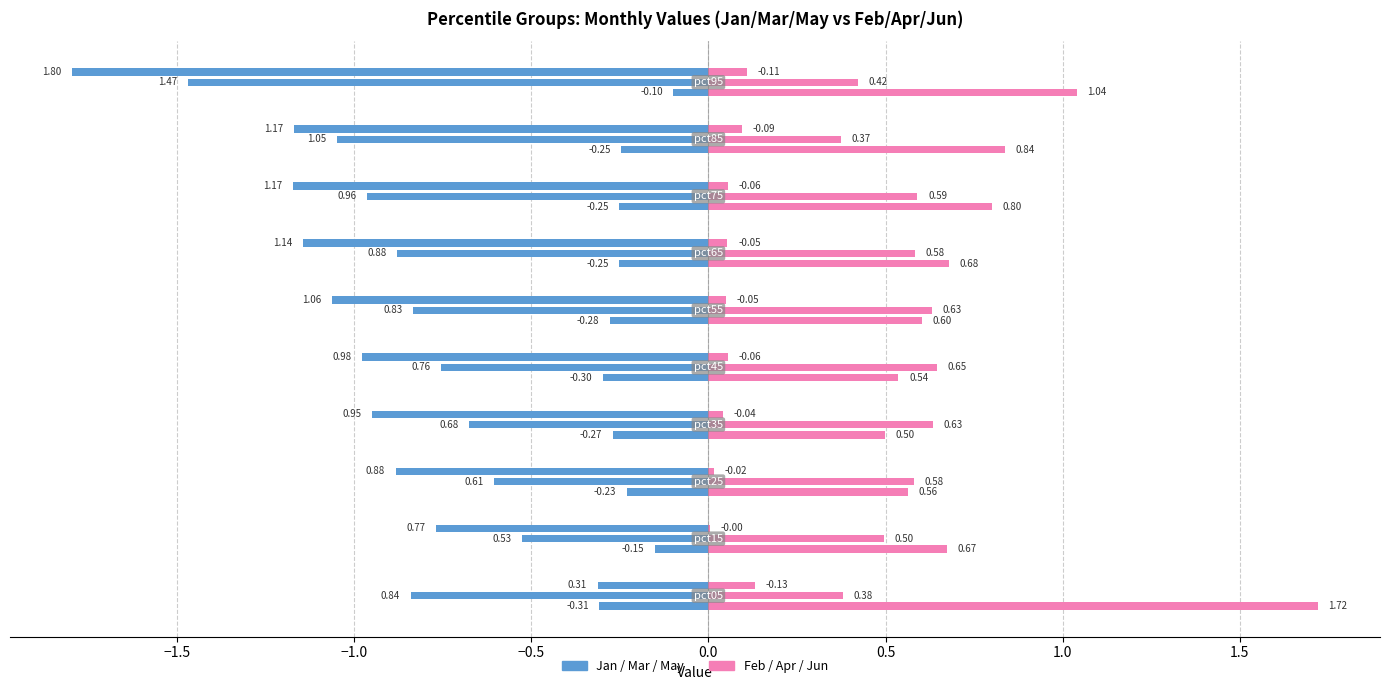

How many categories are shown in the chart?

10